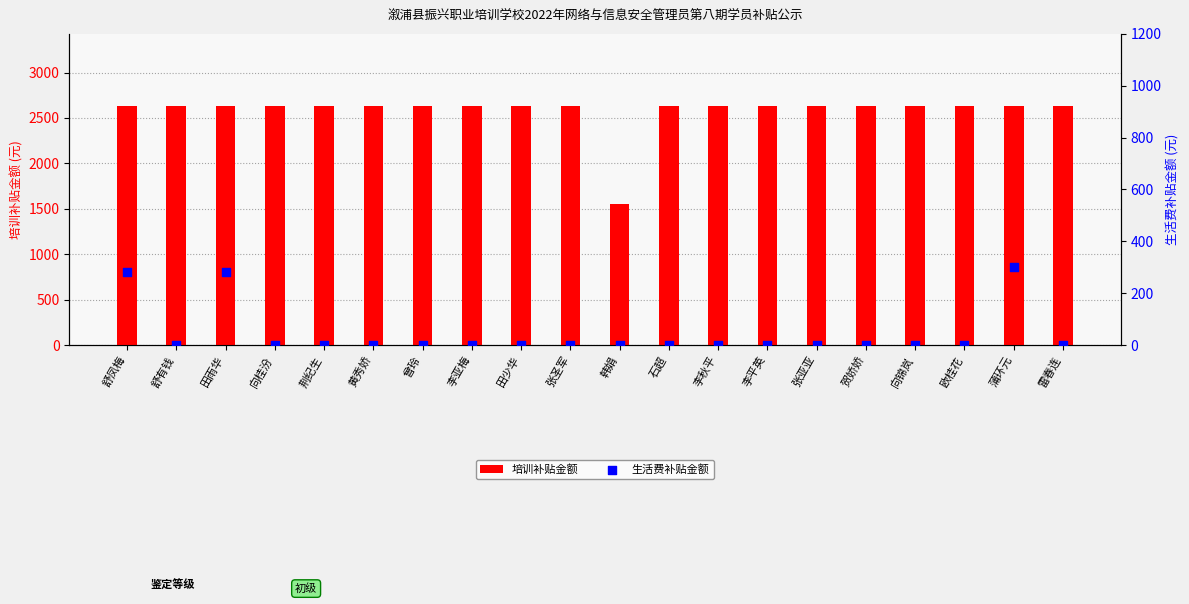

What is the total value across all series at 张圣军?

2635